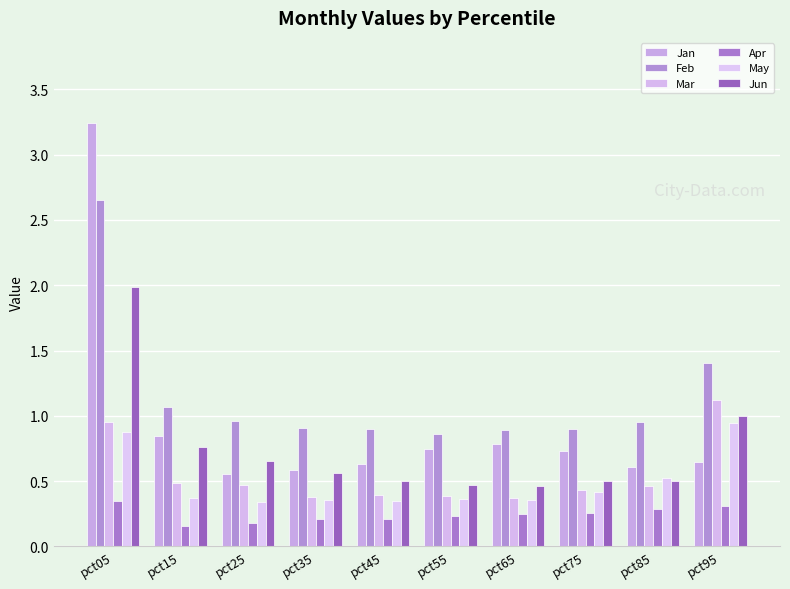

At which label is Mar closest to 0?

pct65